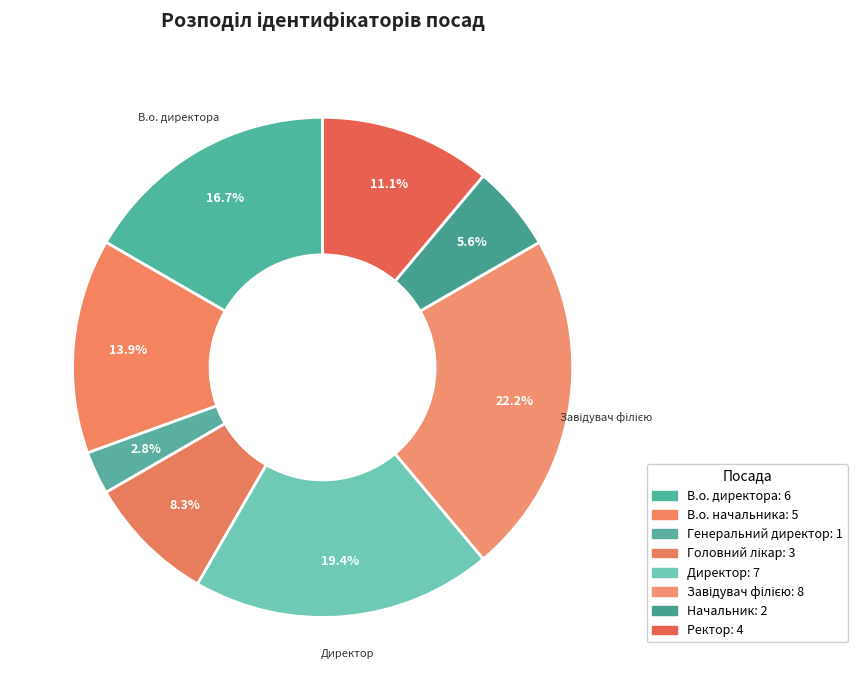

Rank the categories by value from highest to lowest.

Завідувач філією, Директор, В.о. директора, В.о. начальника, Ректор, Головний лікар, Начальник, Генеральний директор